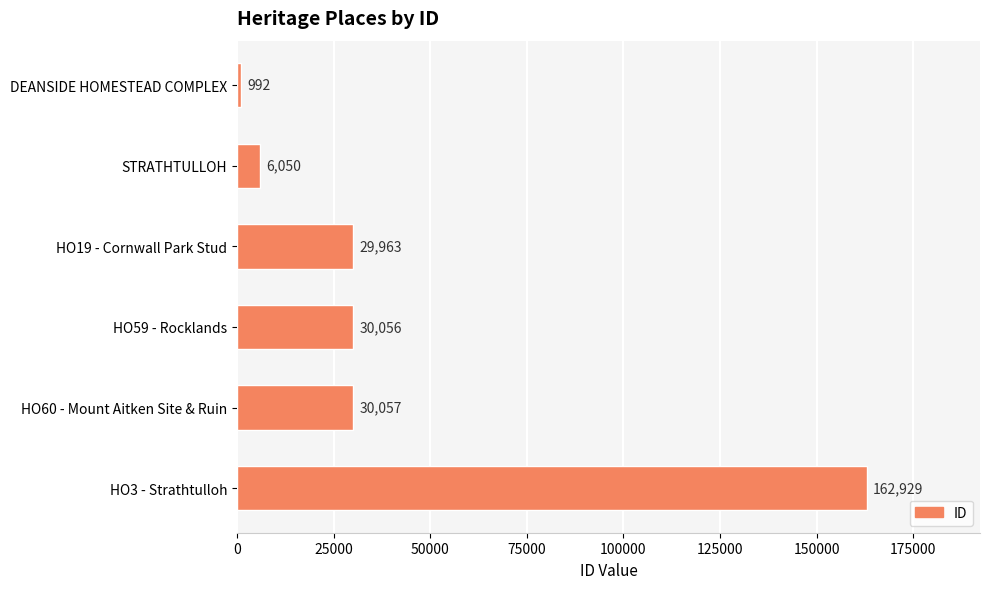

List the labels in order of value, smallest first.

DEANSIDE HOMESTEAD COMPLEX, STRATHTULLOH, HO19 - Cornwall Park Stud, HO59 - Rocklands, HO60 - Mount Aitken Site & Ruin, HO3 - Strathtulloh